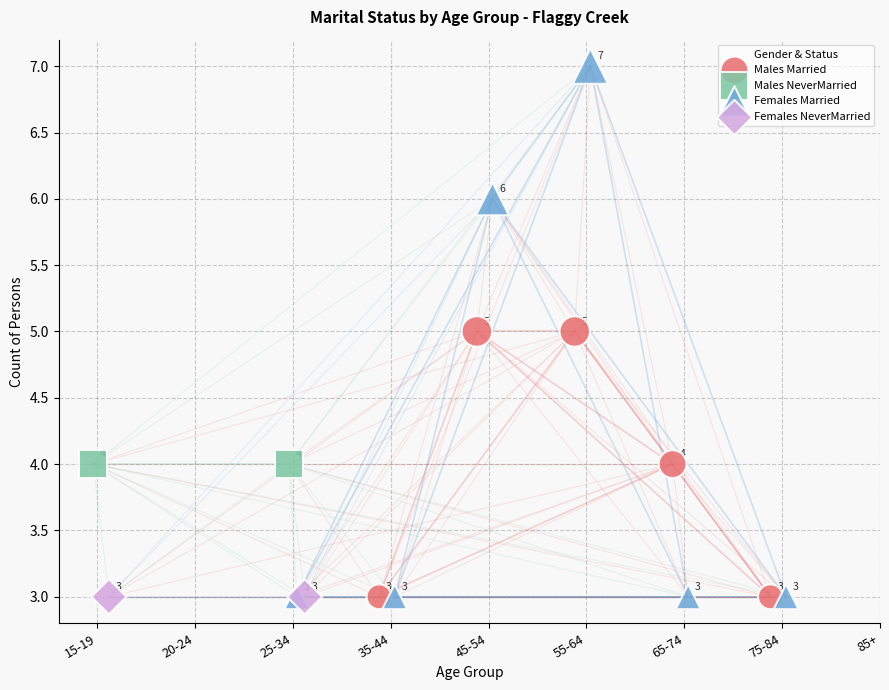

Which series contains the highest Y value?

Females Married